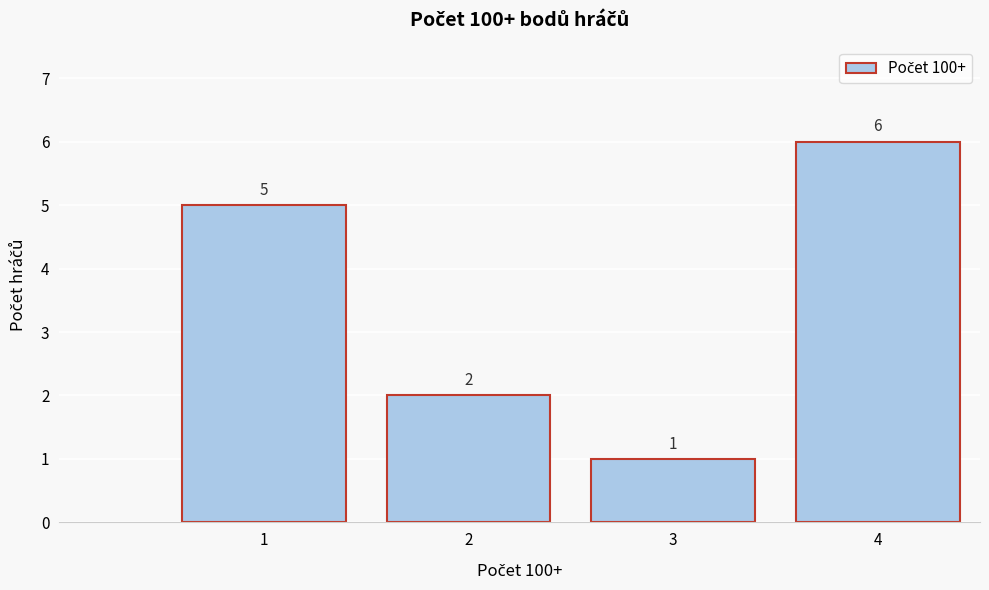

Reading left to right, transcribe all the data shown in this chart.

5	2	1	6